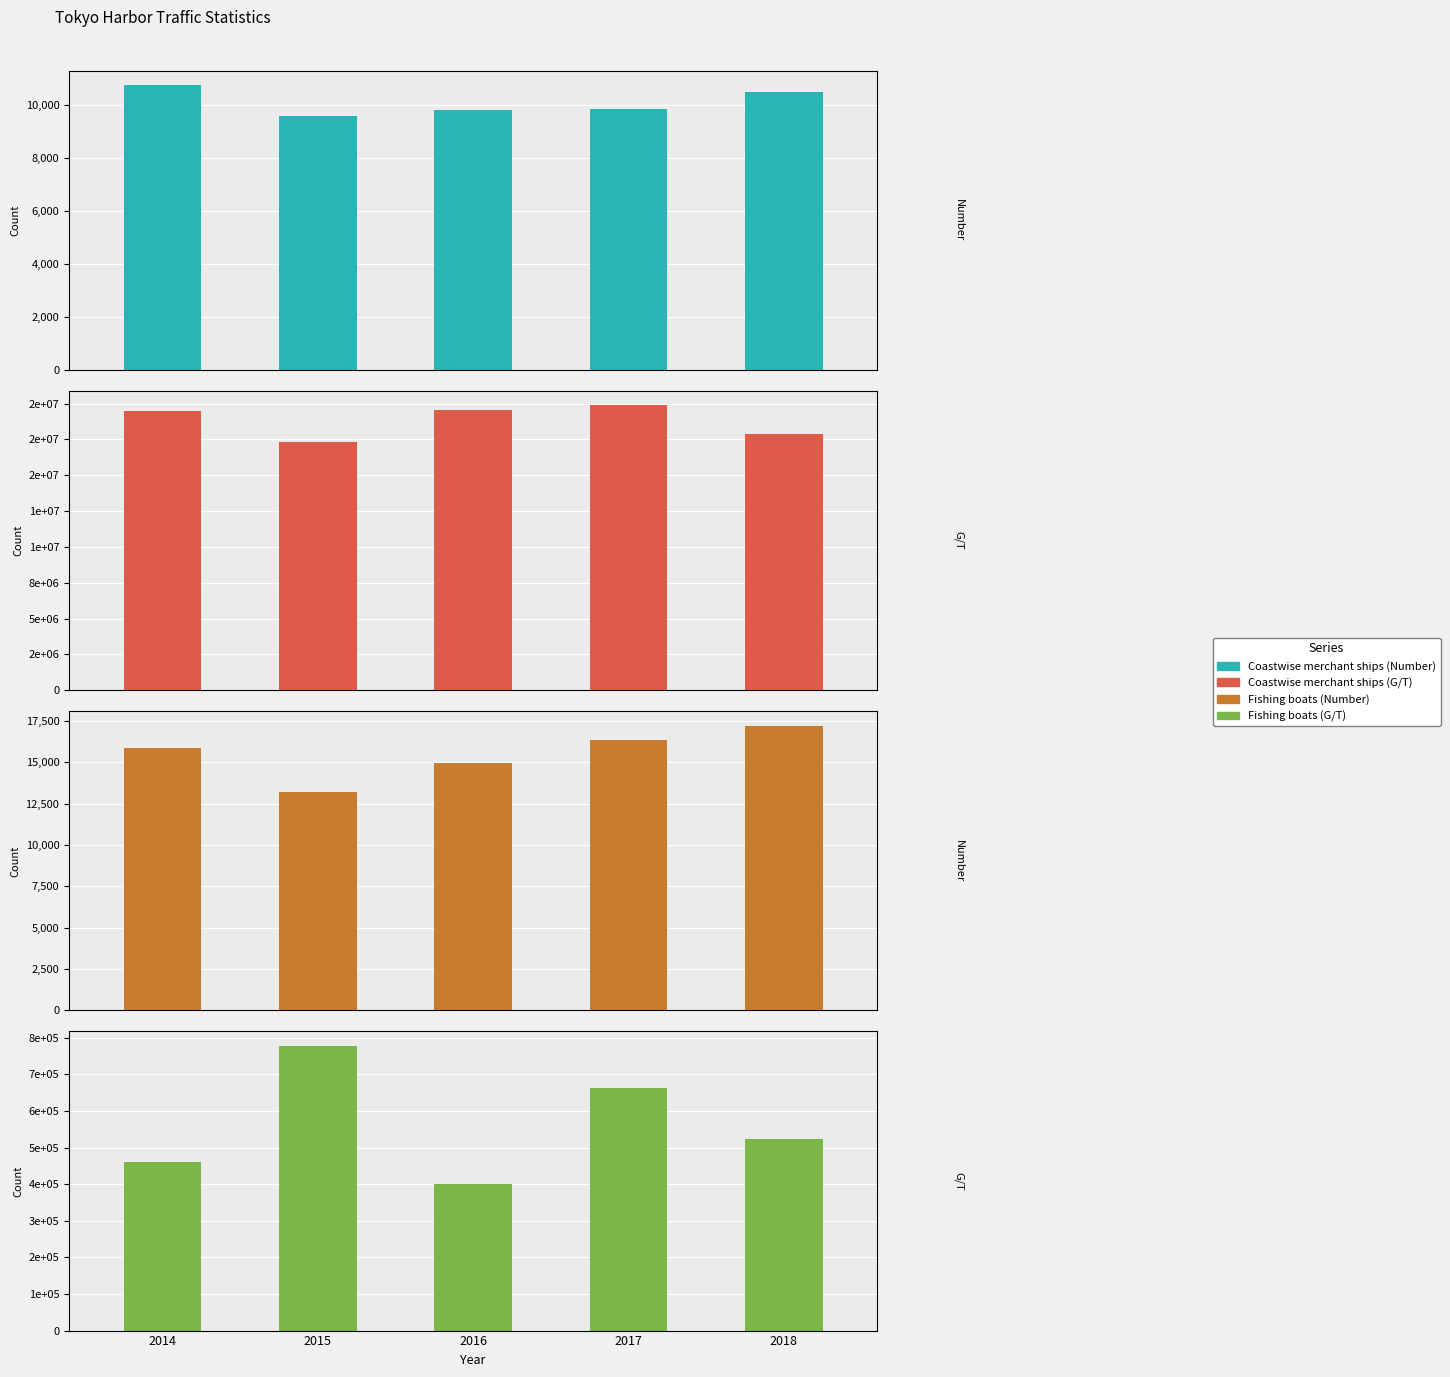

How many groups of bars are there?

5